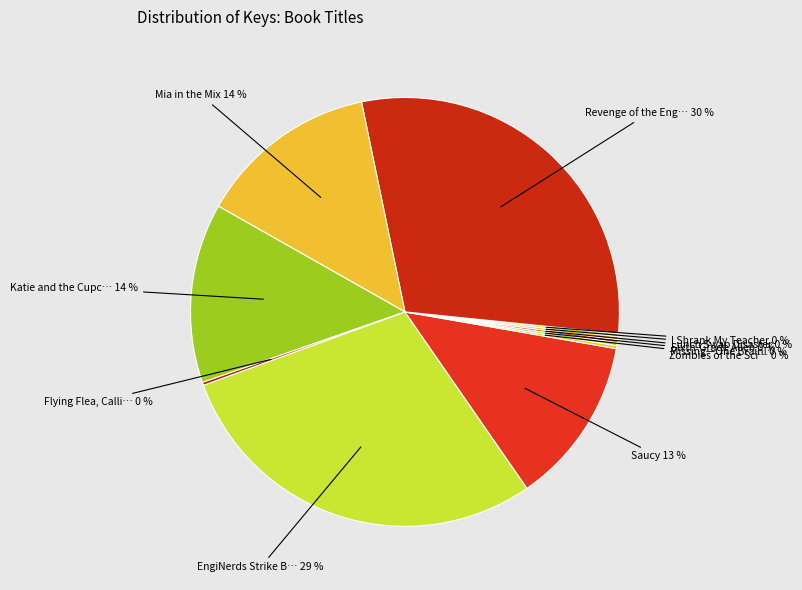

Count the number of slices in the pie.

11